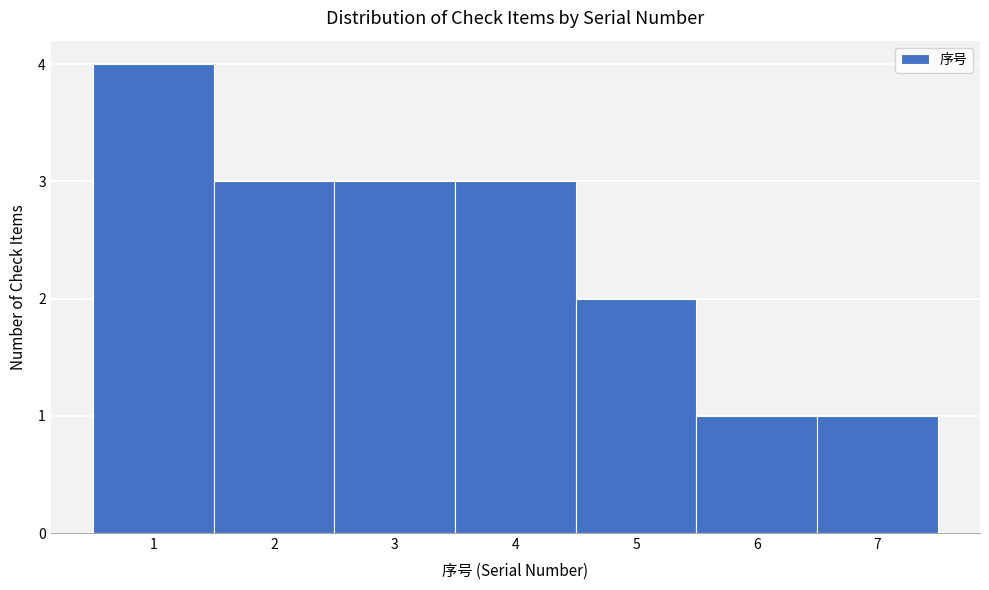

Reading left to right, transcribe this chart: for each bar, give the range it covers on the x-axis and its height. The values are not printed on the chart, so give them approximately, as read against the axis.

0.5 to 1.5: 4
1.5 to 2.5: 3
2.5 to 3.5: 3
3.5 to 4.5: 3
4.5 to 5.5: 2
5.5 to 6.5: 1
6.5 to 7.5: 1